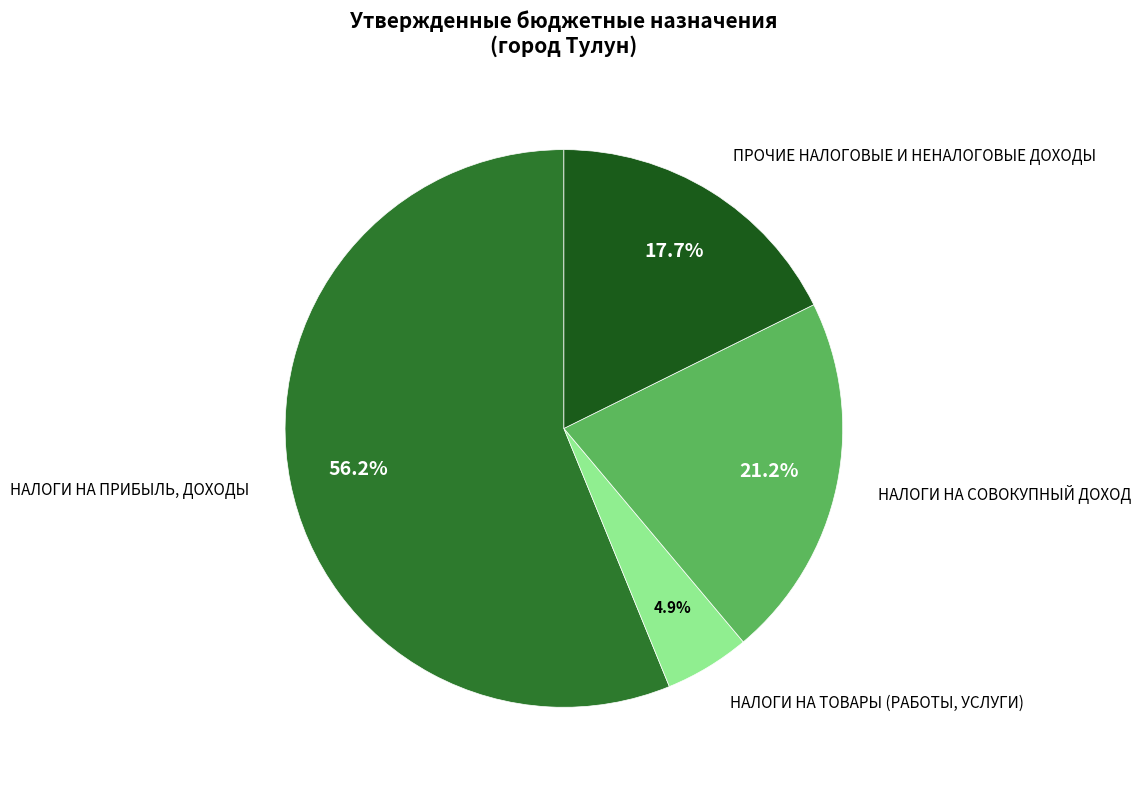

How many slices are in this pie chart?

4